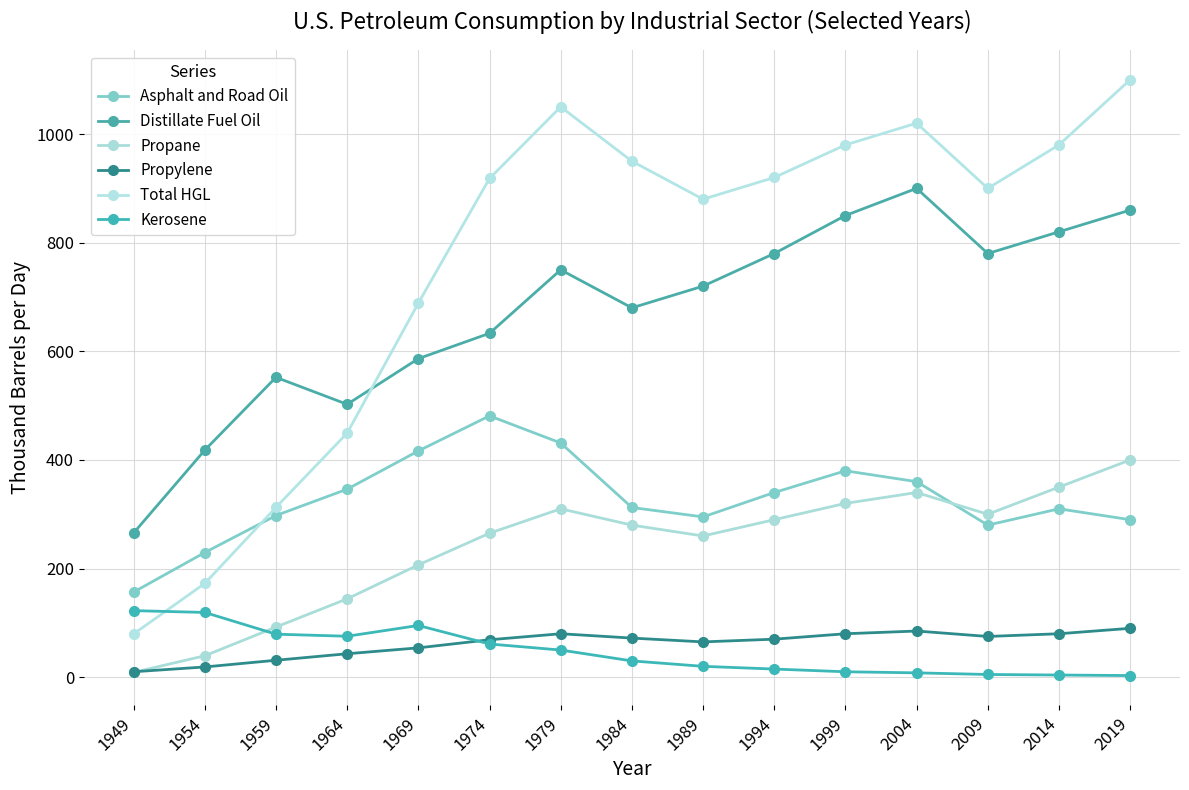

Which series has the largest range (max minus min)?

Total HGL